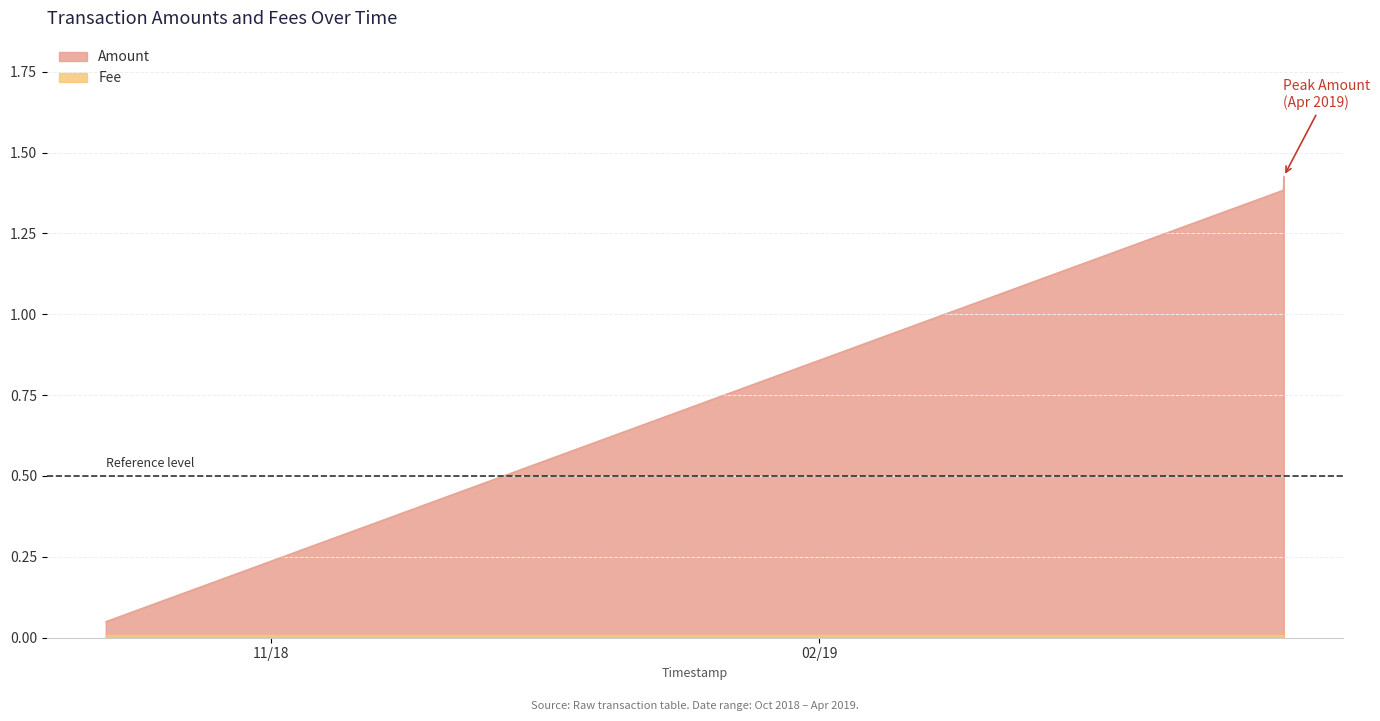

What is the minimum value shown in the chart?

0.1